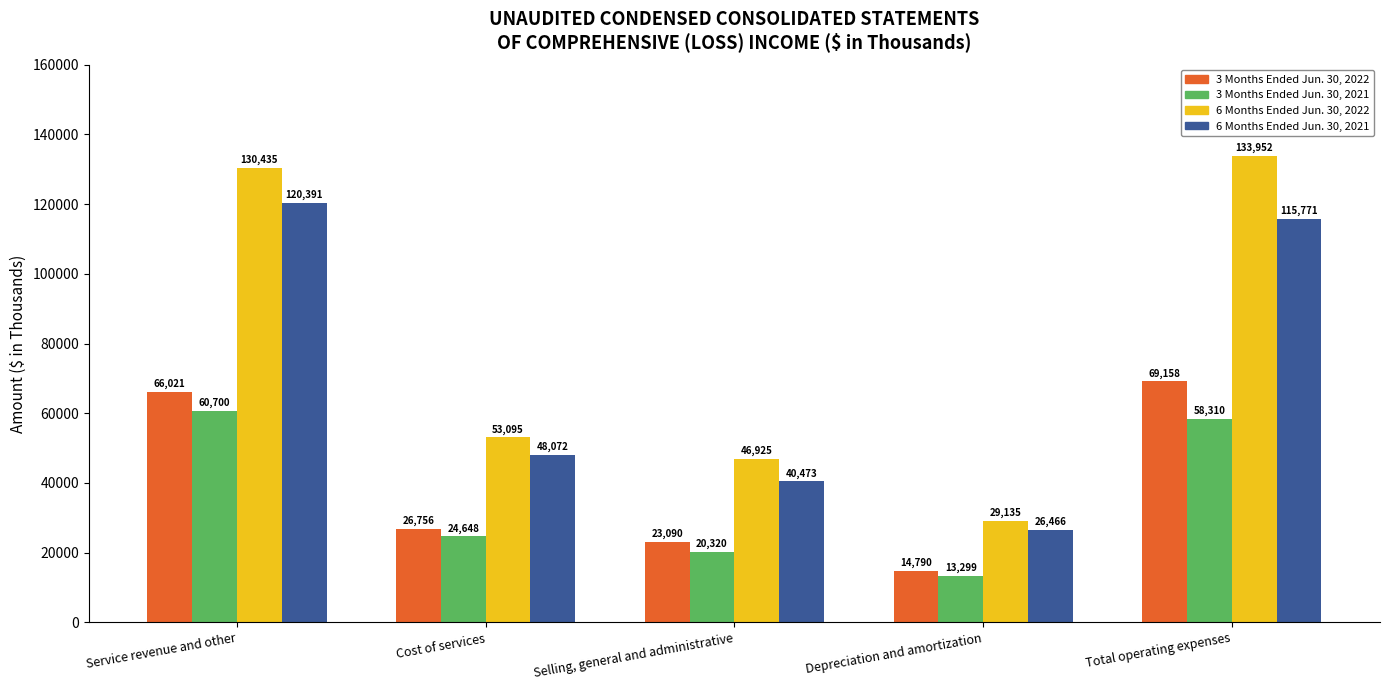

Read the 6 Months Ended Jun. 30, 2022 value at Service revenue and other.

130435